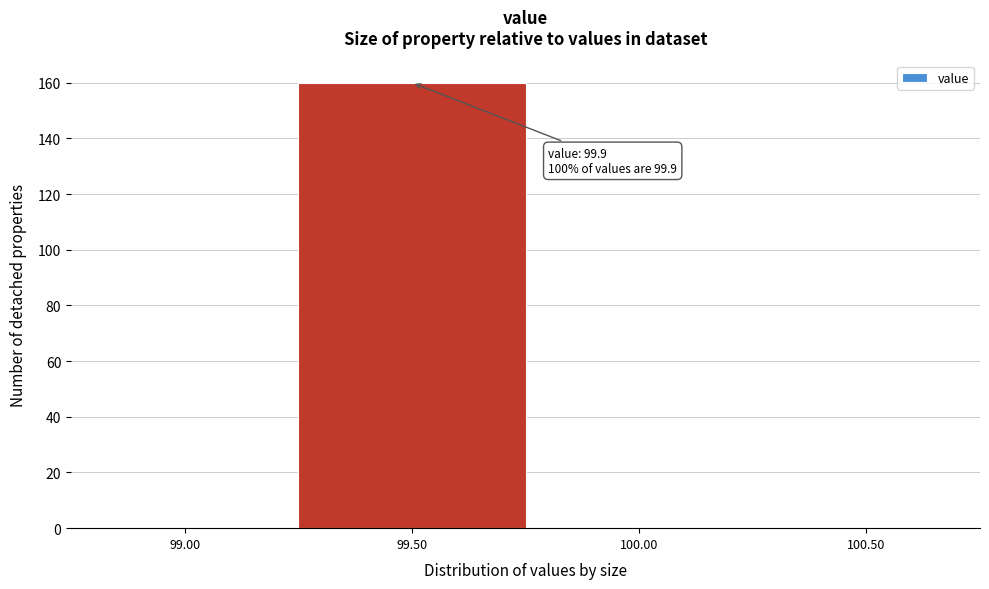

Reading left to right, list all the values displayed in this chart.

99.00=0	99.50=160	100.00=0	100.50=0